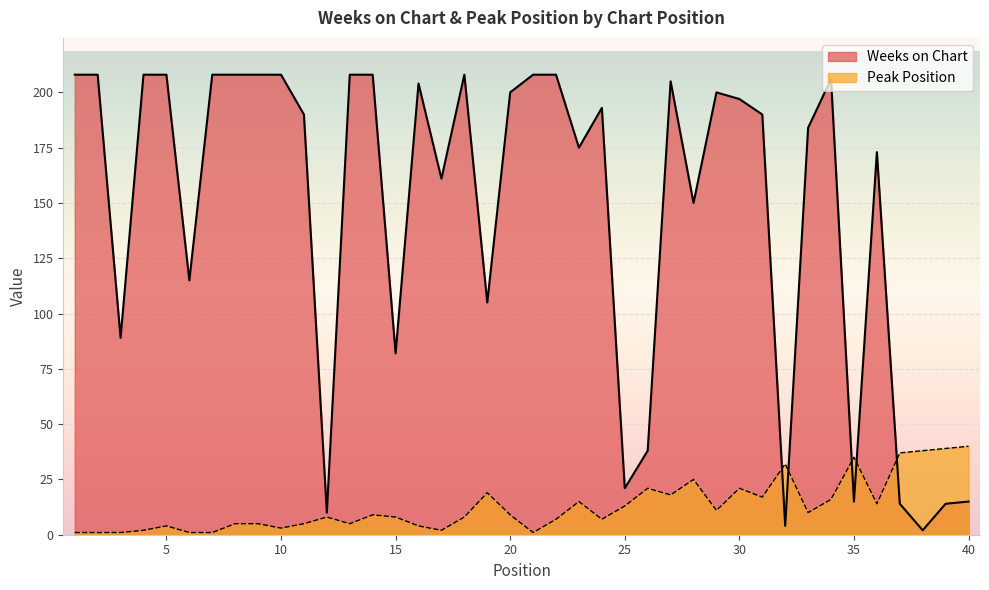

List the labels in order of Peak Position value, smallest first.

1, 2, 3, 6, 7, 21, 4, 17, 10, 5, 16, 8, 9, 11, 13, 22, 24, 12, 15, 18, 14, 20, 33, 29, 25, 36, 23, 34, 31, 27, 19, 26, 30, 28, 32, 35, 37, 38, 39, 40